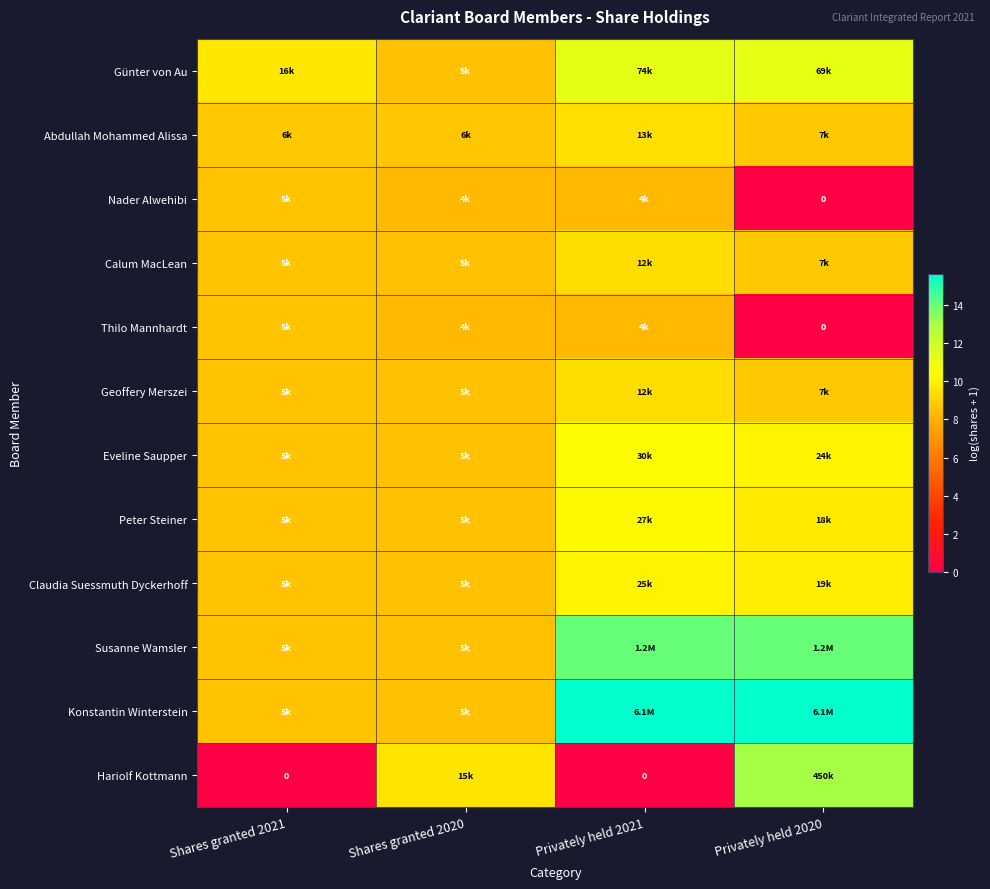

Is it true that Nader Alwehibi equals 8.3 at Privately held 2021?

True